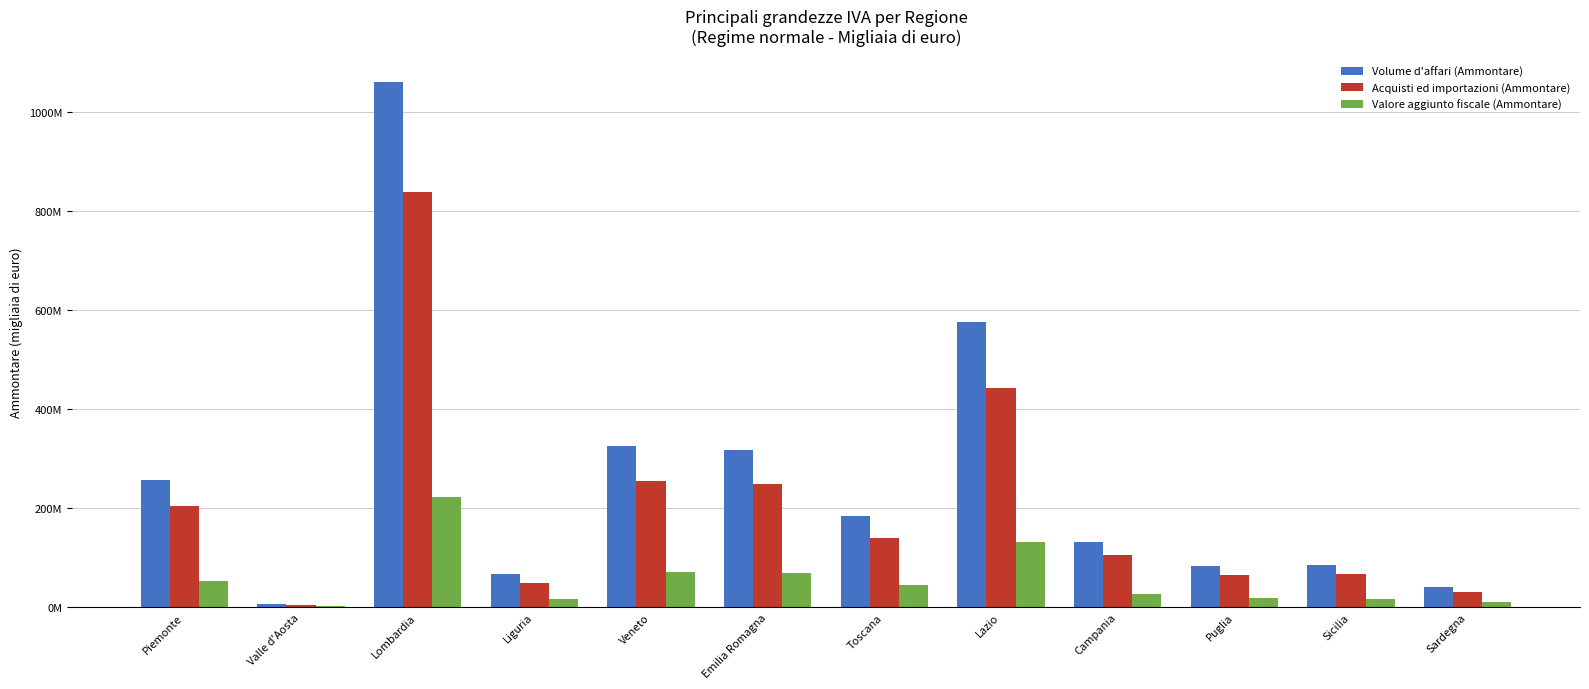

What is the label of the 12th bar from the right?

Piemonte